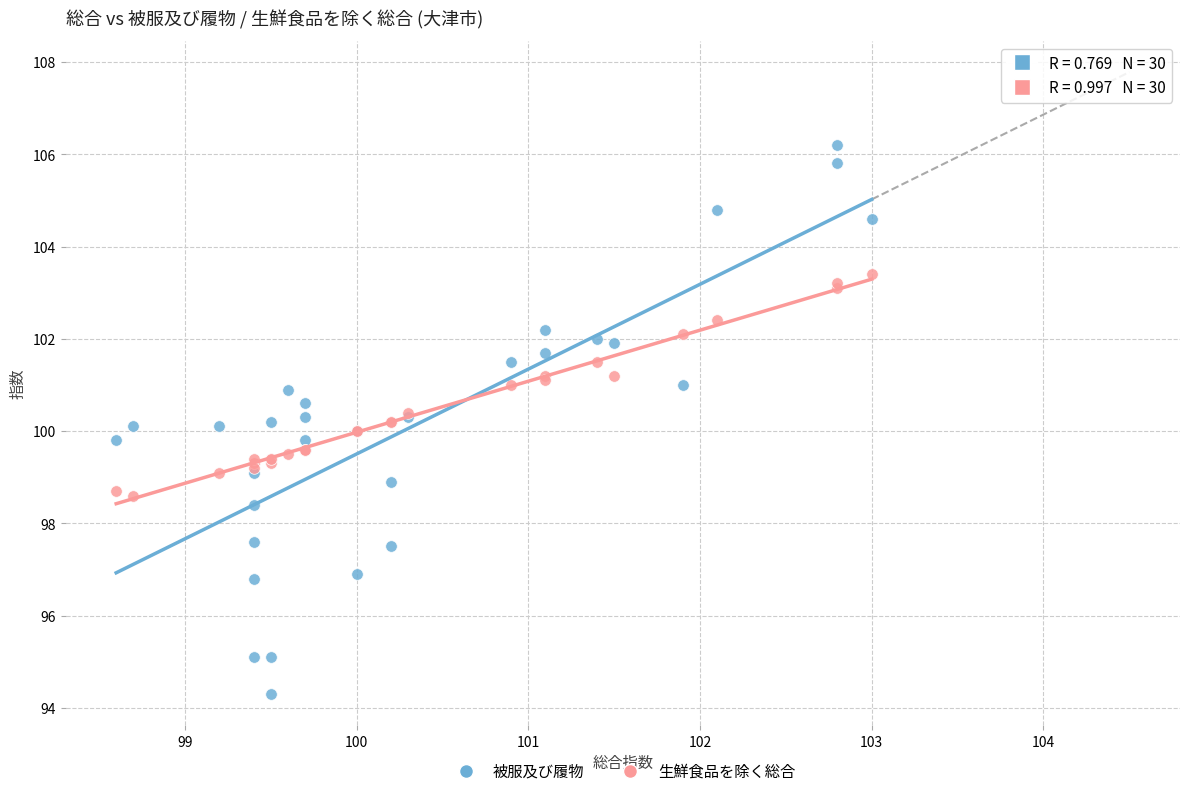

Which series has the largest Y range (max minus min)?

被服及び履物